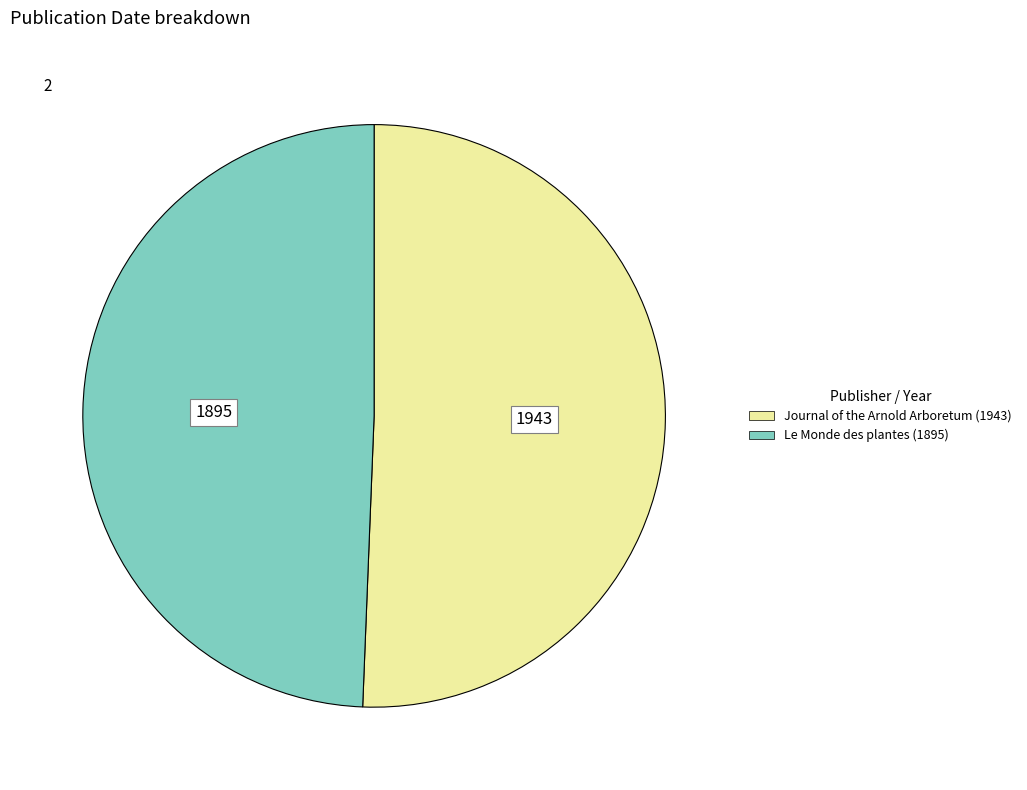

Which has a higher value, Journal of the Arnold Arboretum (1943) or Le Monde des plantes (1895)?

Journal of the Arnold Arboretum (1943)